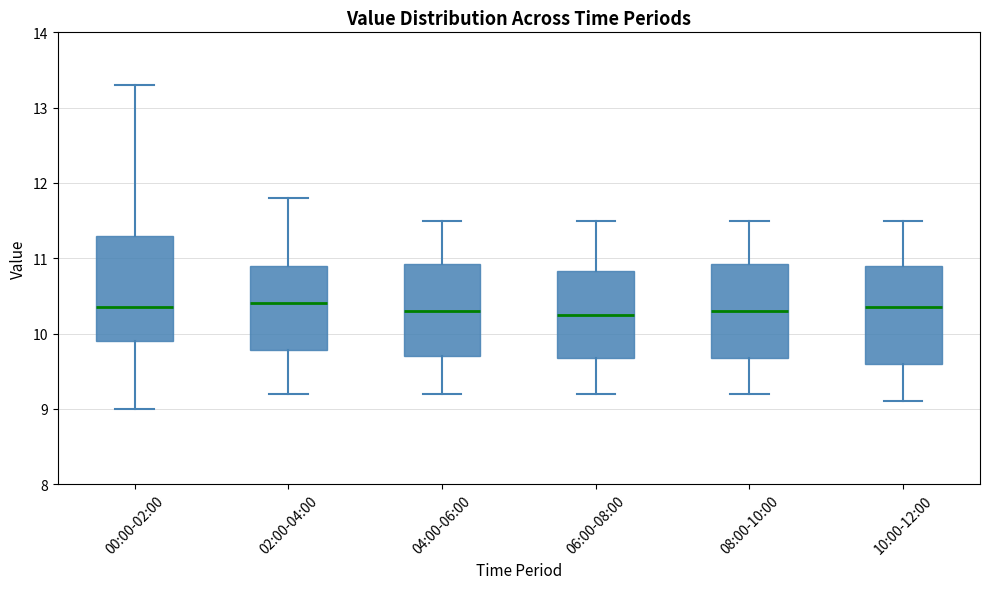

Reading left to right, transcribe this box plot: for each box, give where its median line is, the range the box spans, and where its two whiskers end, as read against the y-axis. The values are not printed on the chart, so give them approximately, as read against the axis.

00:00-02:00: median 10.4, box 9.9 to 11.3, whiskers 9.0 to 13.3
02:00-04:00: median 10.4, box 9.8 to 10.9, whiskers 9.2 to 11.8
04:00-06:00: median 10.3, box 9.7 to 10.9, whiskers 9.2 to 11.5
06:00-08:00: median 10.3, box 9.7 to 10.8, whiskers 9.2 to 11.5
08:00-10:00: median 10.3, box 9.7 to 10.9, whiskers 9.2 to 11.5
10:00-12:00: median 10.4, box 9.6 to 10.9, whiskers 9.1 to 11.5